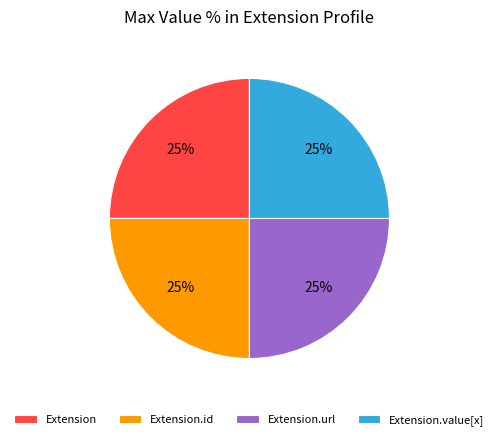

To the nearest percent, what is the average slice percentage?

25%